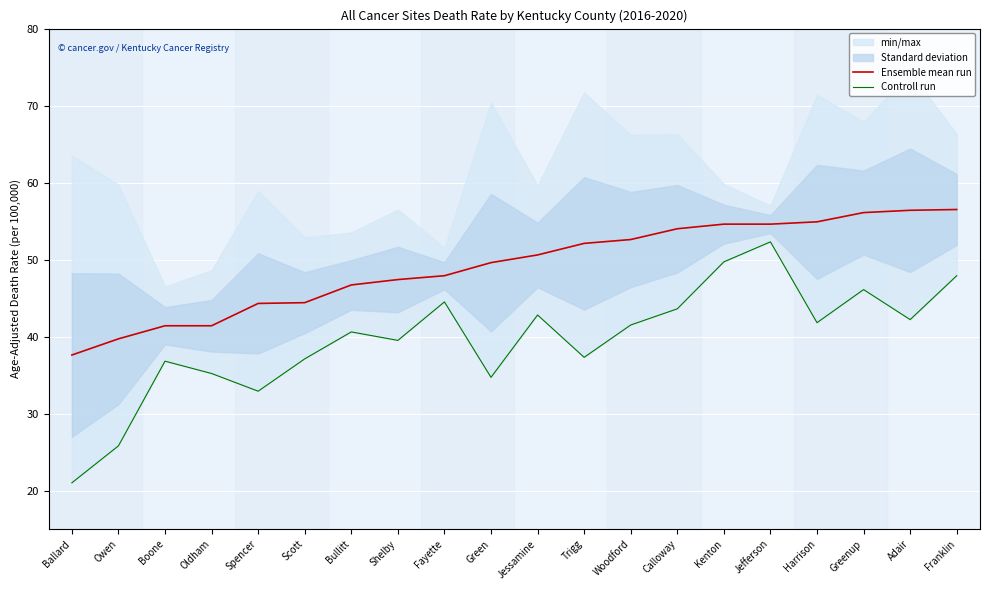

True or false: Controll run and Ensemble mean run intersect in this chart.

False